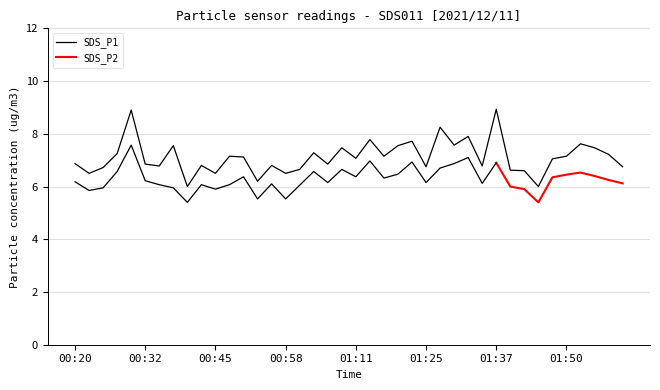

Between 01:42 and 02:00, which is larger?

02:00